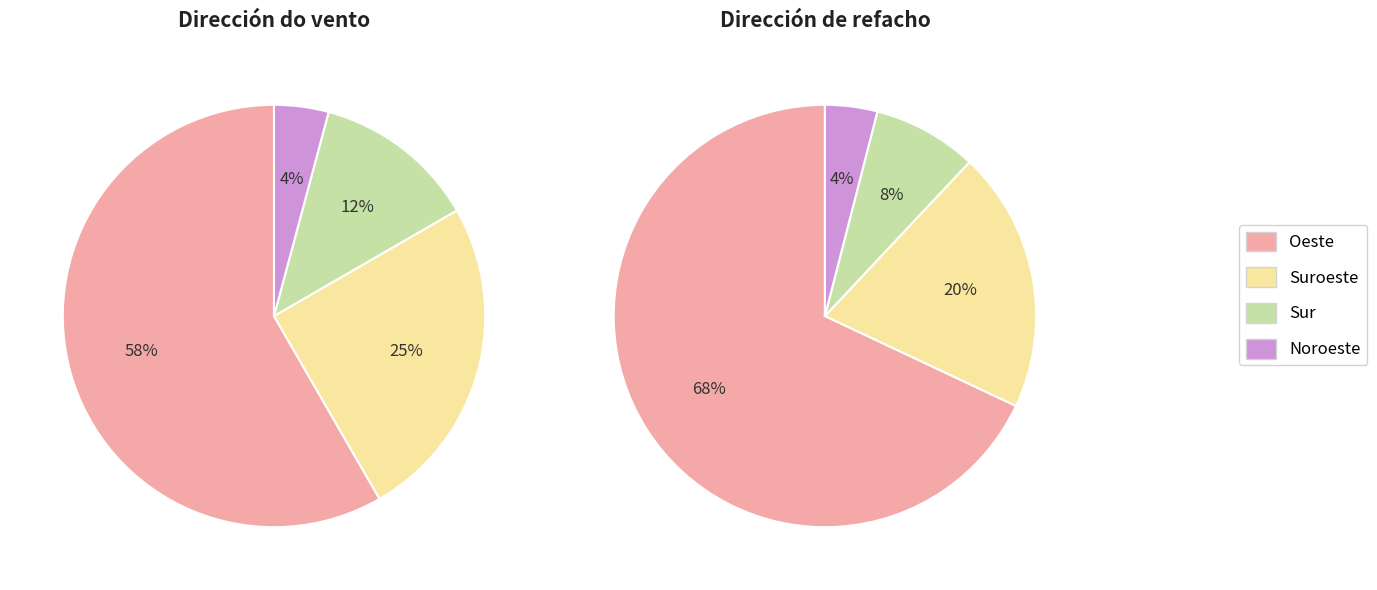

Is it true that Suroeste is 17% of the pie?

False